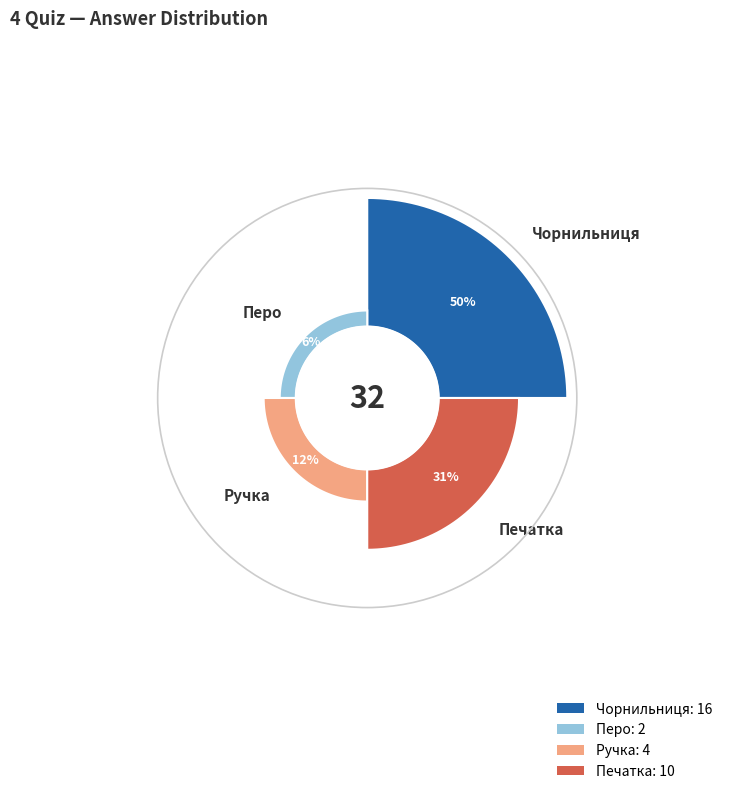

How many segments does this pie chart have?

4